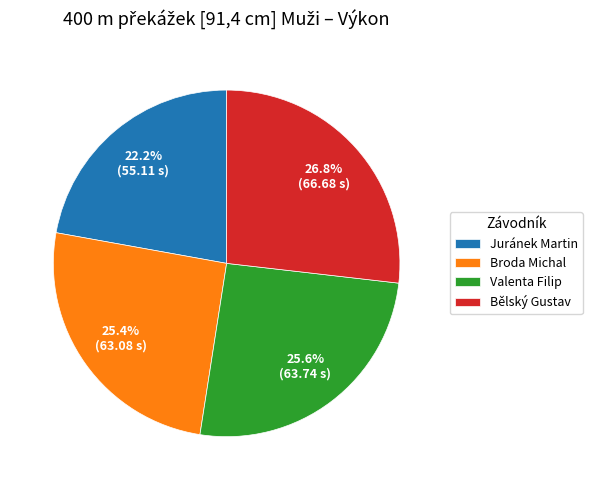

What percentage is the Bělský Gustav slice, to the nearest percent?

27%